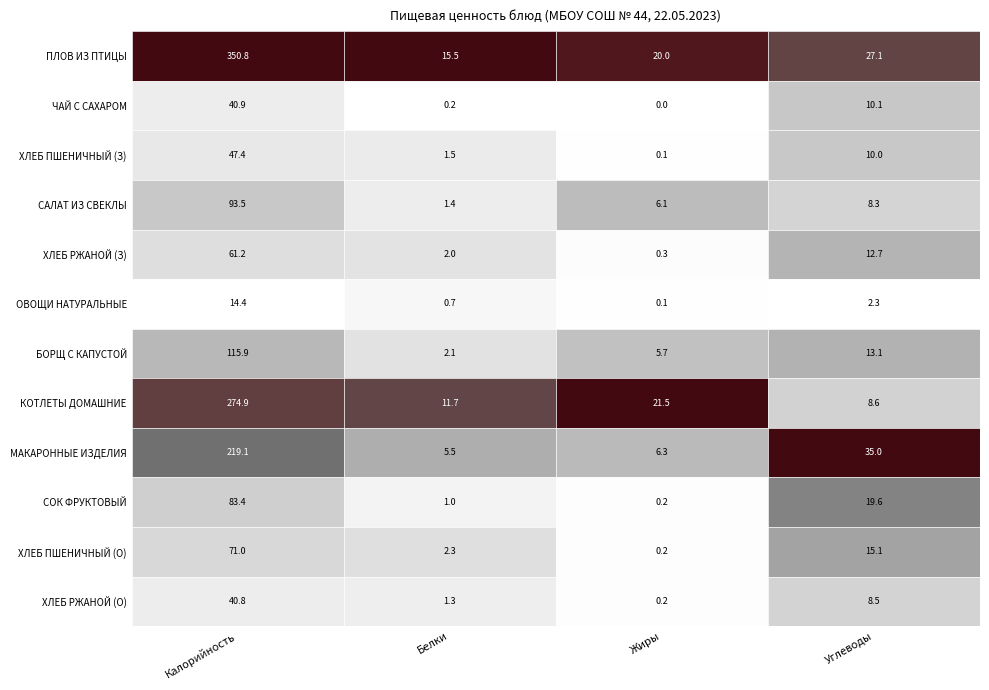

Rank the categories by БОРЩ С КАПУСТОЙ value from lowest to highest.

Белки, Жиры, Углеводы, Калорийность